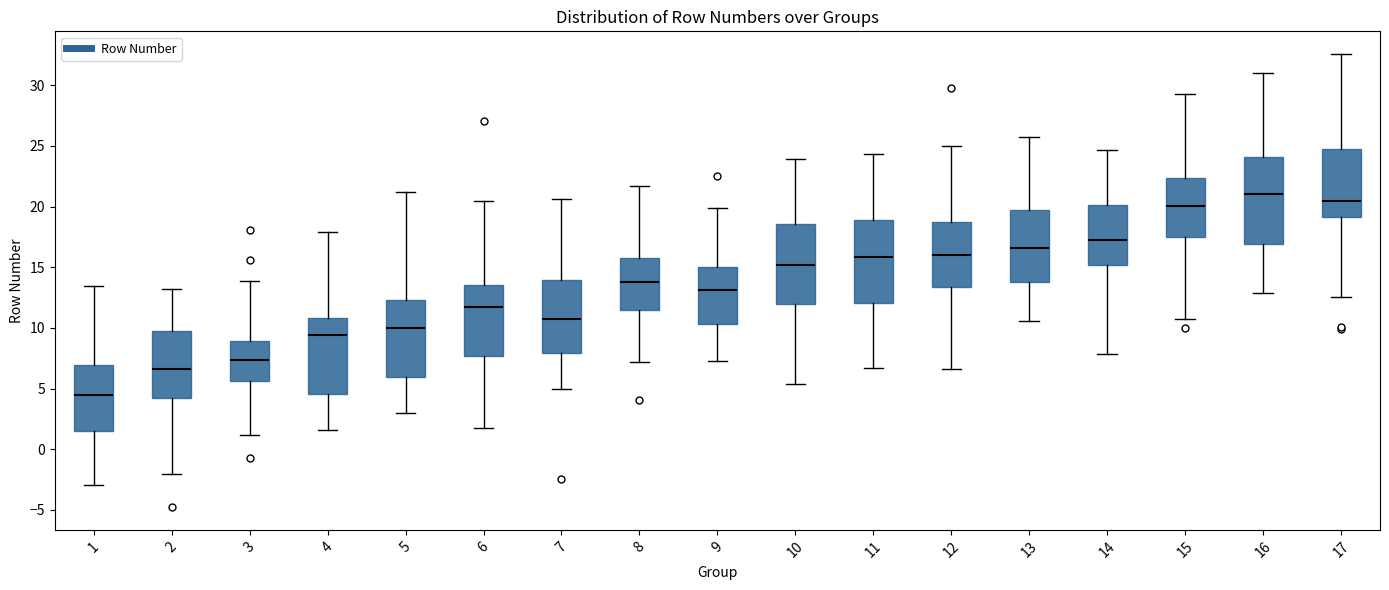

Which box has the highest median line?

16